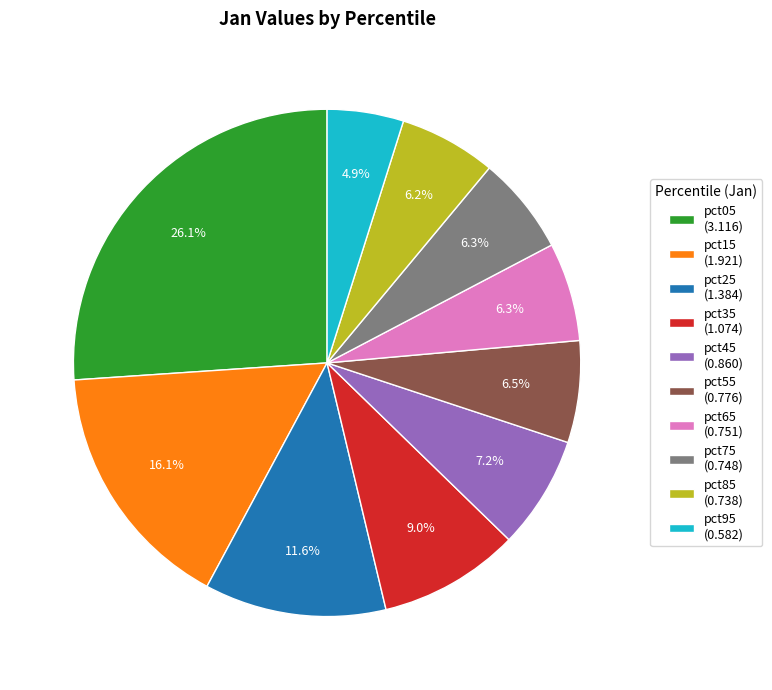

What portion of the pie excludes pct45?

92.8%